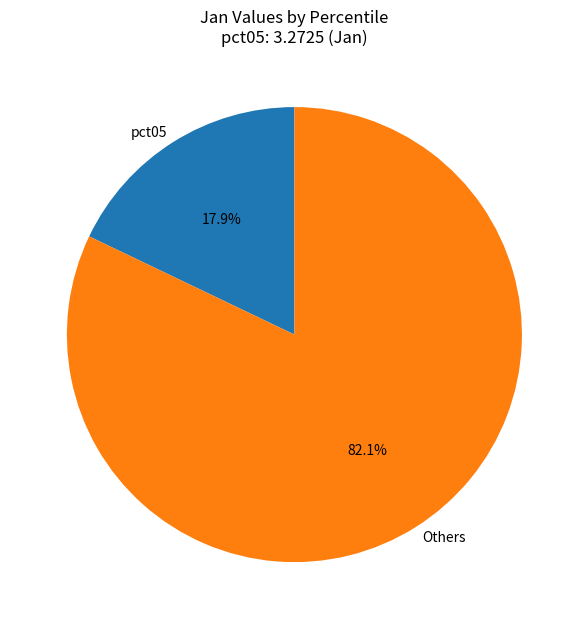

Rank the categories by value from highest to lowest.

Others, pct05